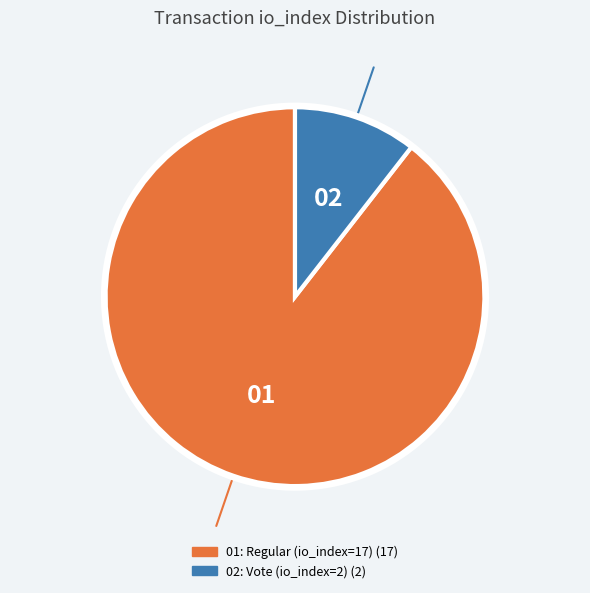

Which slice represents more than half of the pie?

Regular (io_index=17)